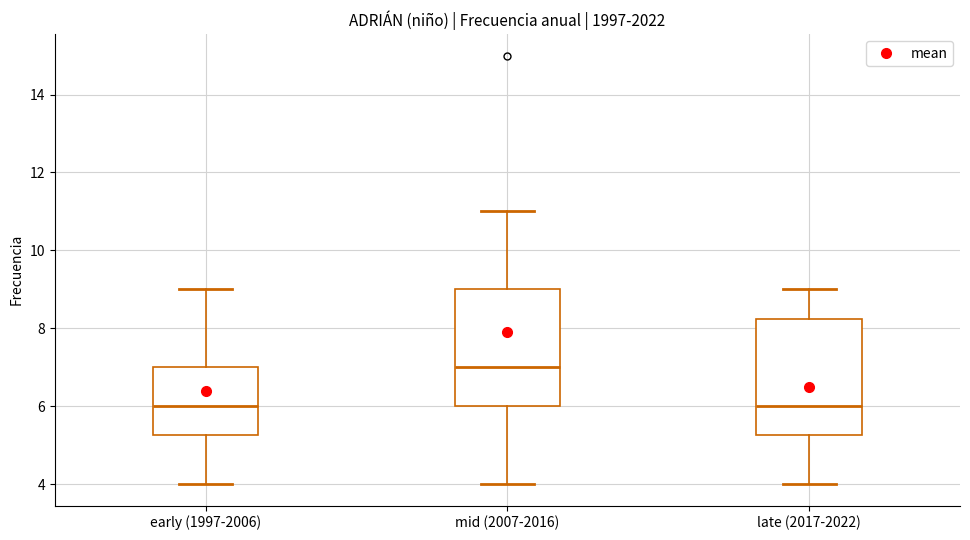

Reading left to right, read every box against the y-axis: the position of its median line, the range the box covers, and the ends of its whiskers. The values are not printed on the chart, so give them approximately, as read against the axis.

early (1997-2006): median 6.0, box 5.2 to 7.0, whiskers 4.0 to 9.0
mid (2007-2016): median 7.0, box 6.0 to 9.0, whiskers 4.0 to 11.0
late (2017-2022): median 6.0, box 5.2 to 8.2, whiskers 4.0 to 9.0